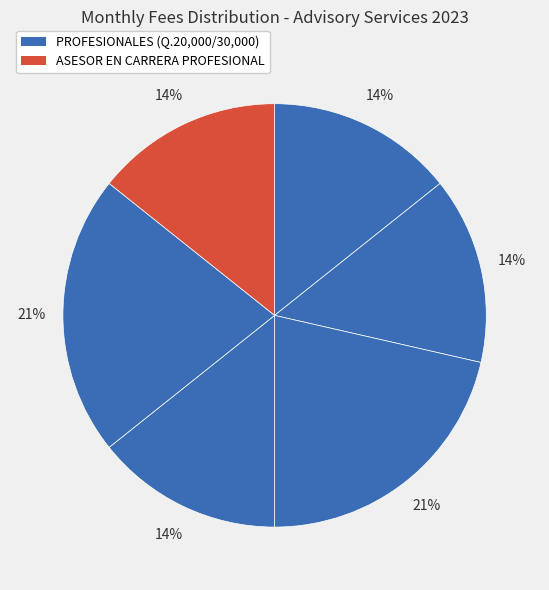

Count the number of slices in the pie.

6